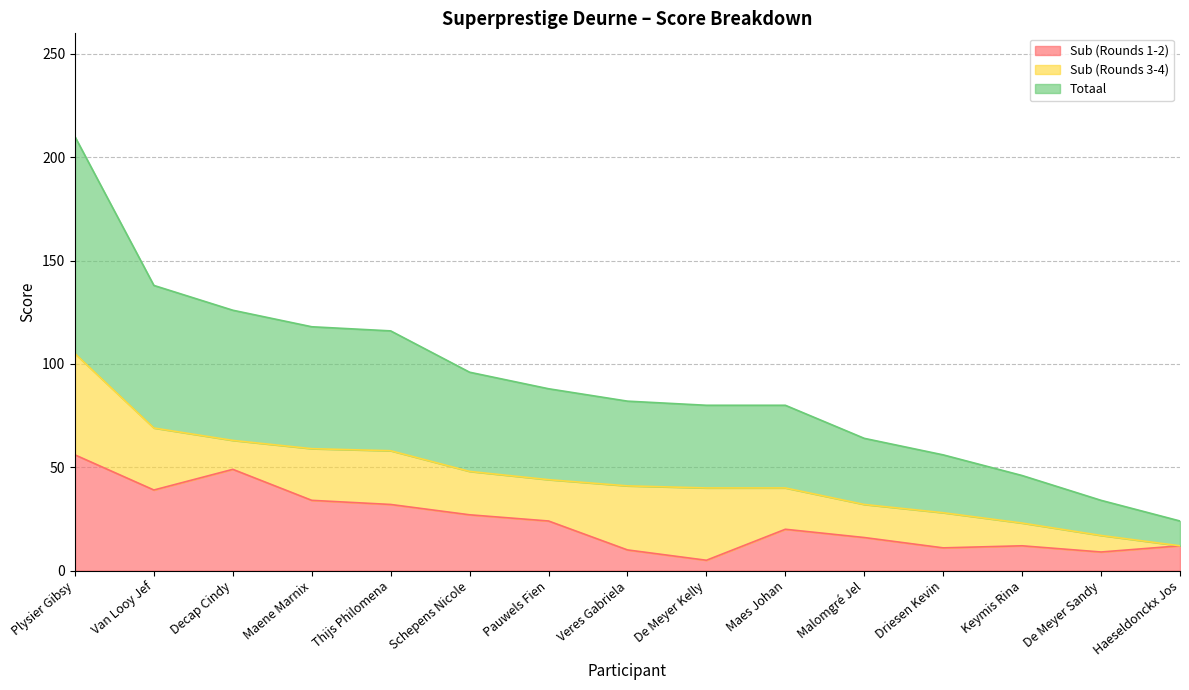

How many lines are shown in the chart?

3